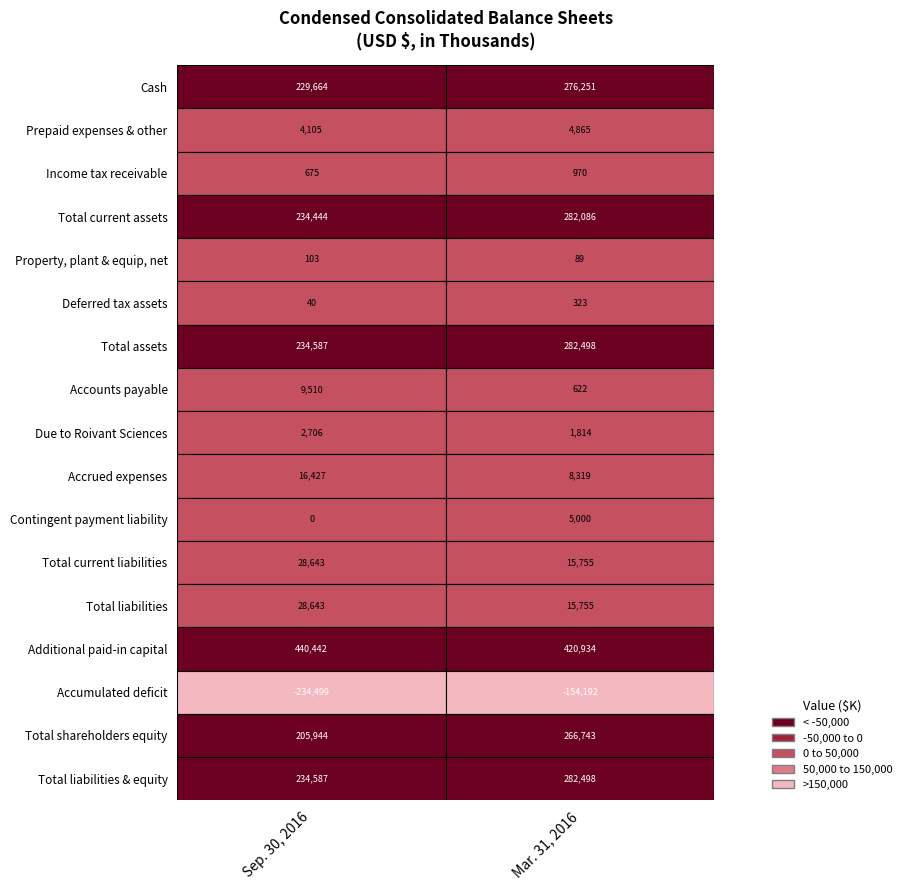

What is the highest value of the Deferred tax assets series?

323